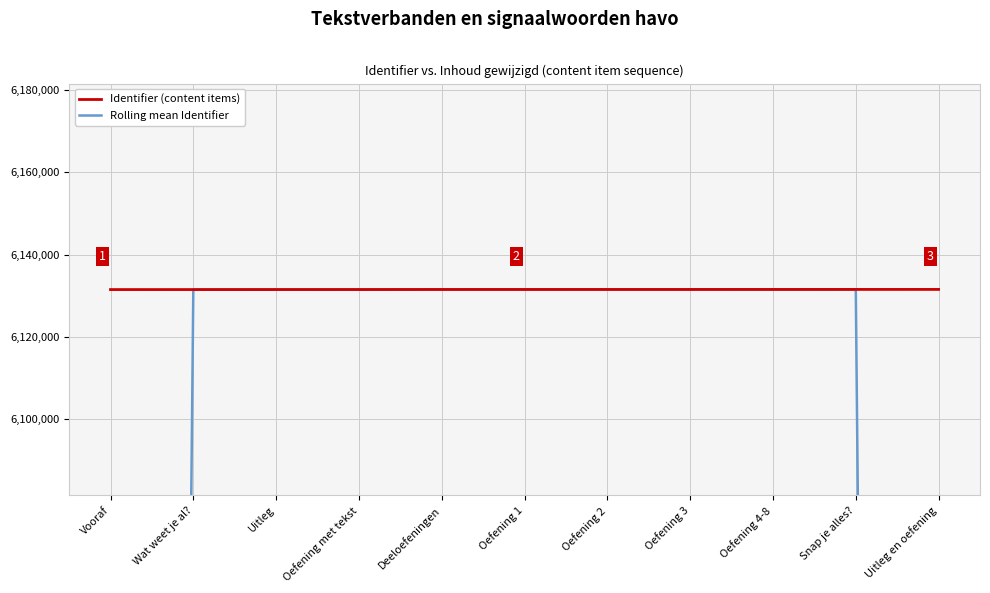

What is the label of the 10th point from the right?

Wat weet je al?